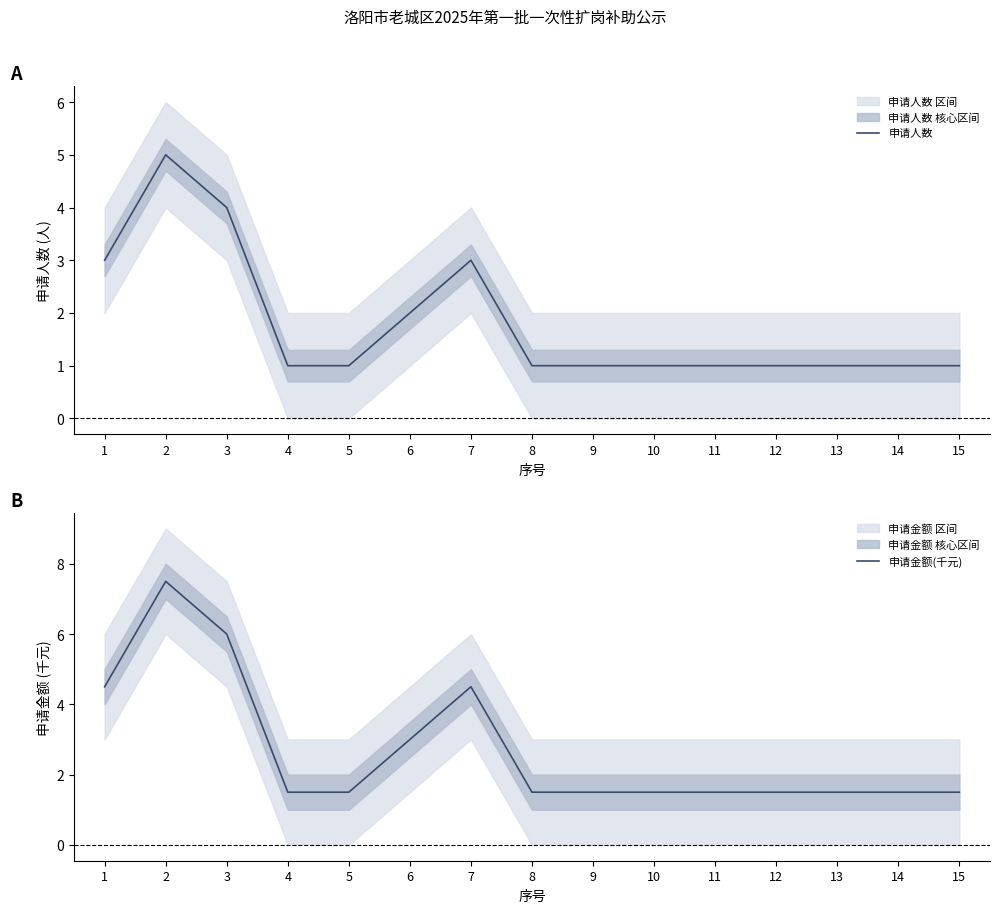

True or false: 申请人数 and 申请金额(千元) cross at least once.

False